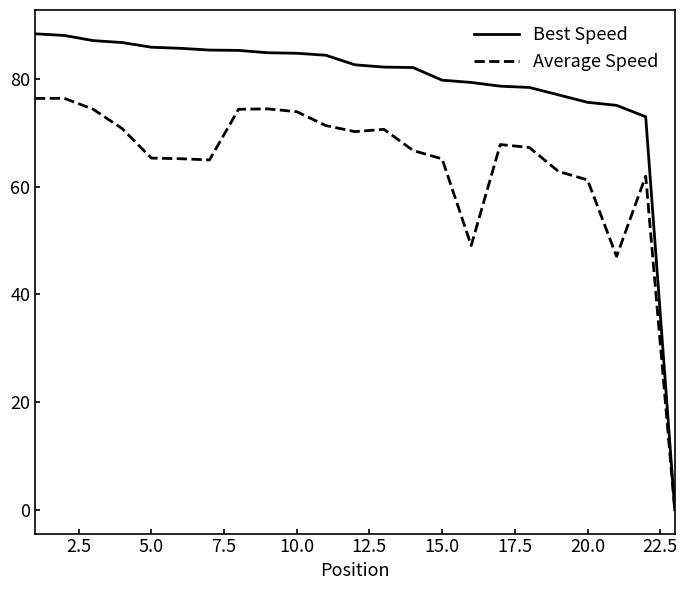

Rank the series by their maximum value, from highest to lowest.

Best Speed, Average Speed